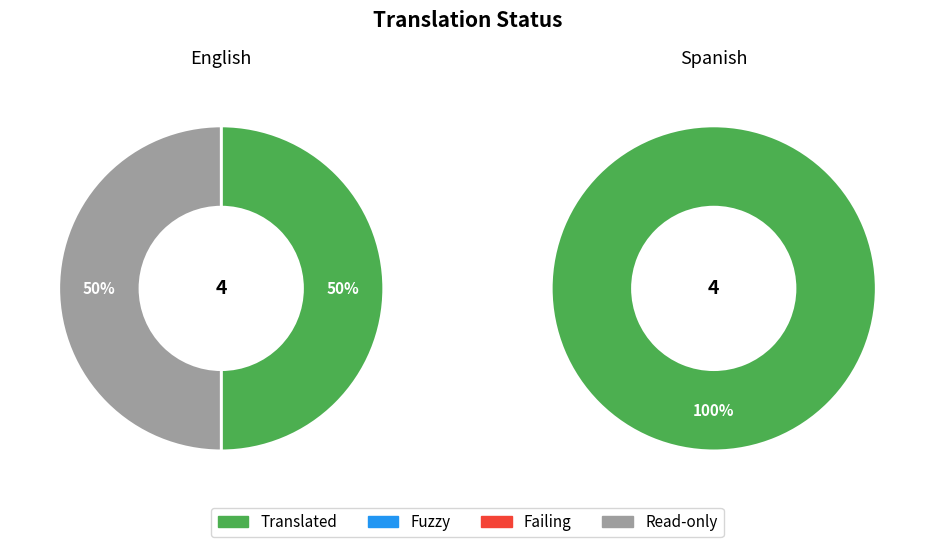

Between English and Spanish, which series saw the biggest shift?

readonly